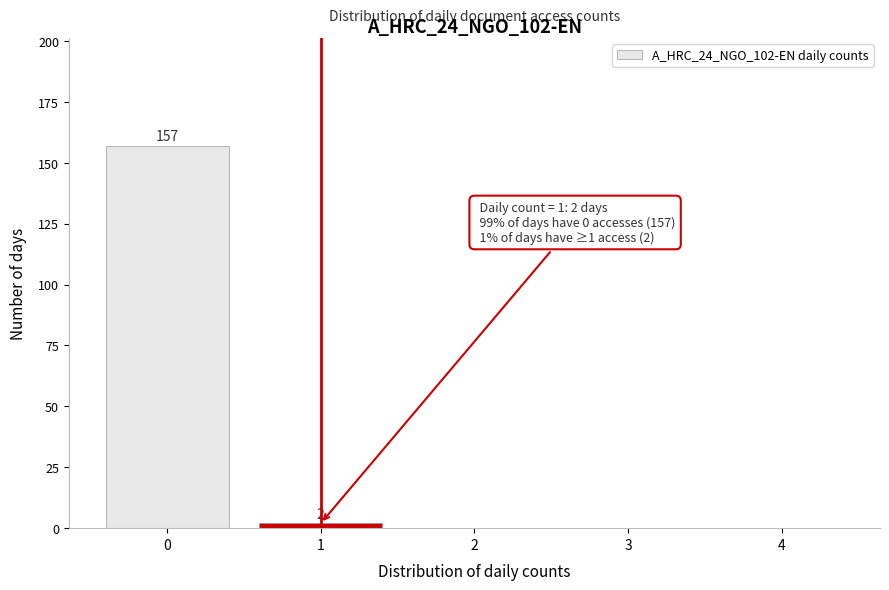

Reading left to right, extract all data points from this chart.

0=157	1=2	2=0	3=0	4=0